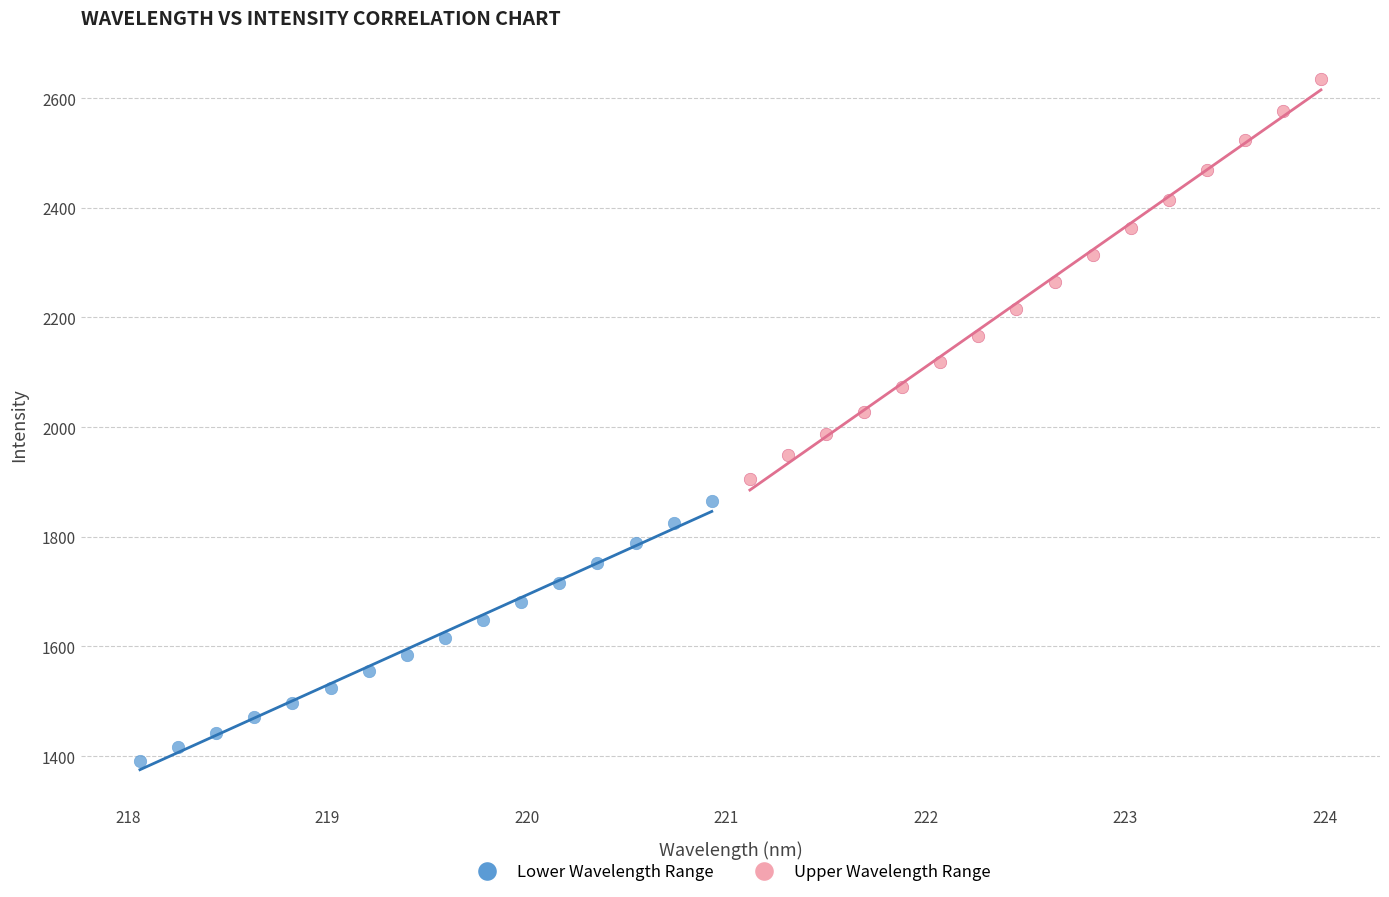

Which series contains the highest Y value?

Upper Wavelength Range